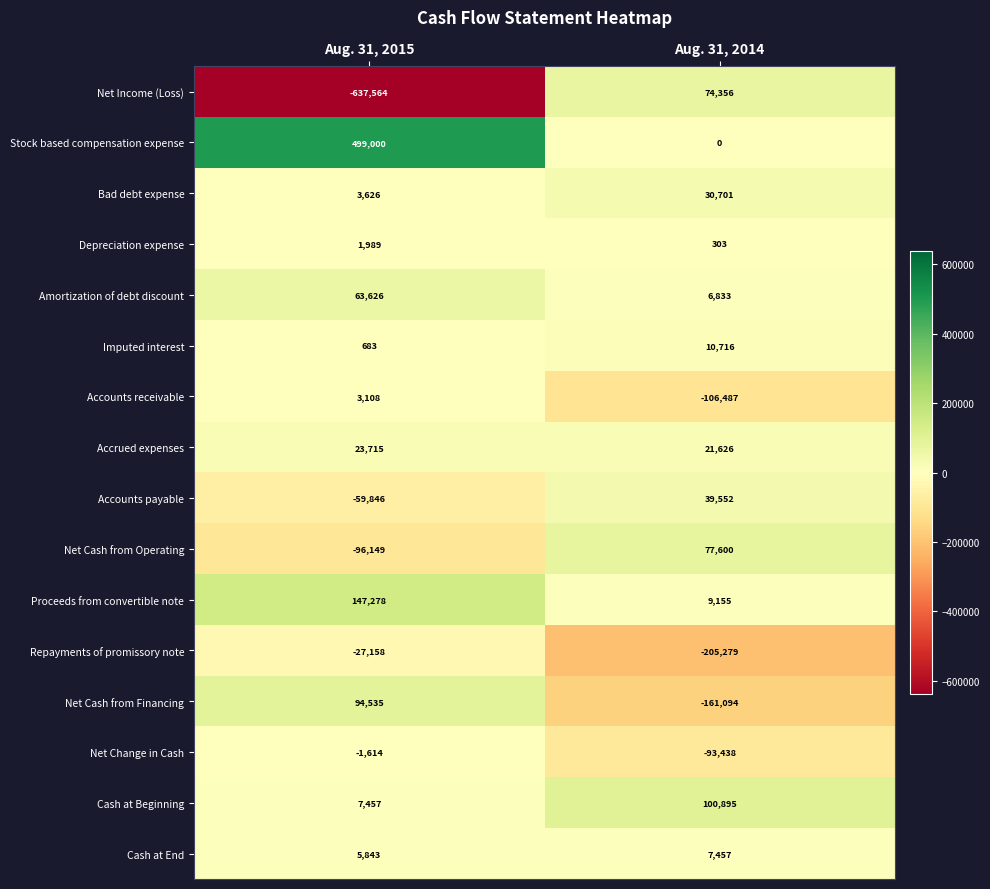

At which label is Repayments of promissory note closest to -116218?

Aug. 31, 2015